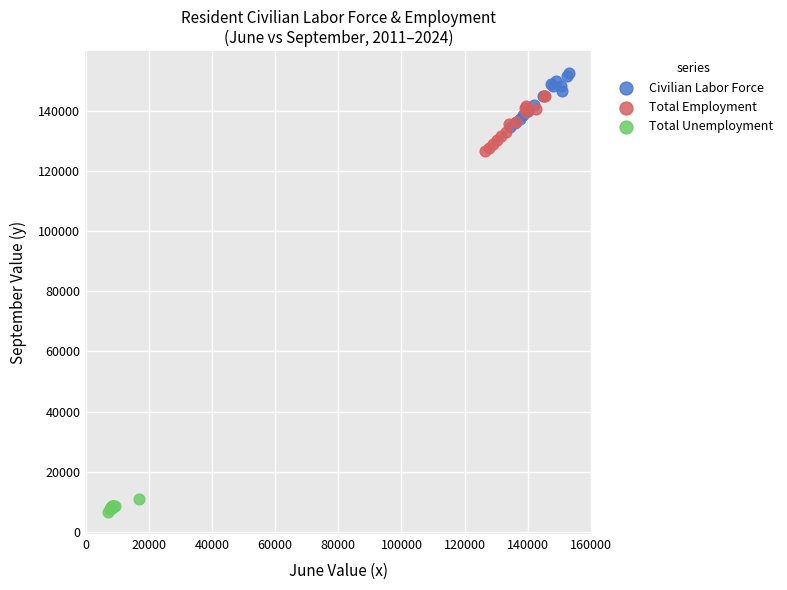

Which series has the largest Y range (max minus min)?

Total Employment